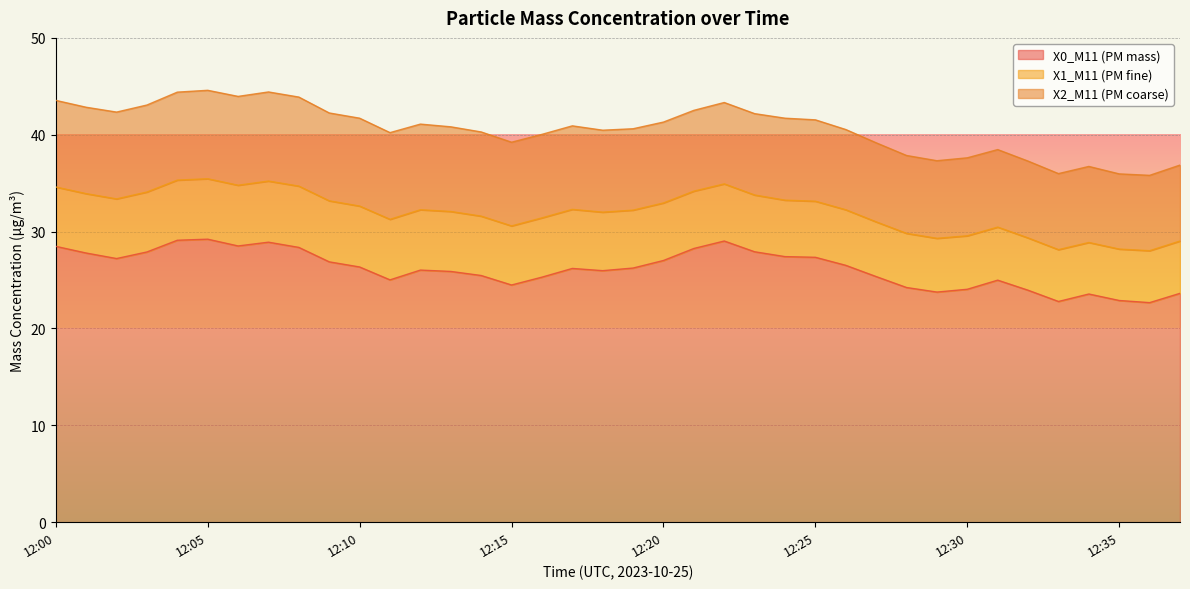

At which category does the chart reach its peak across all series?

12:05